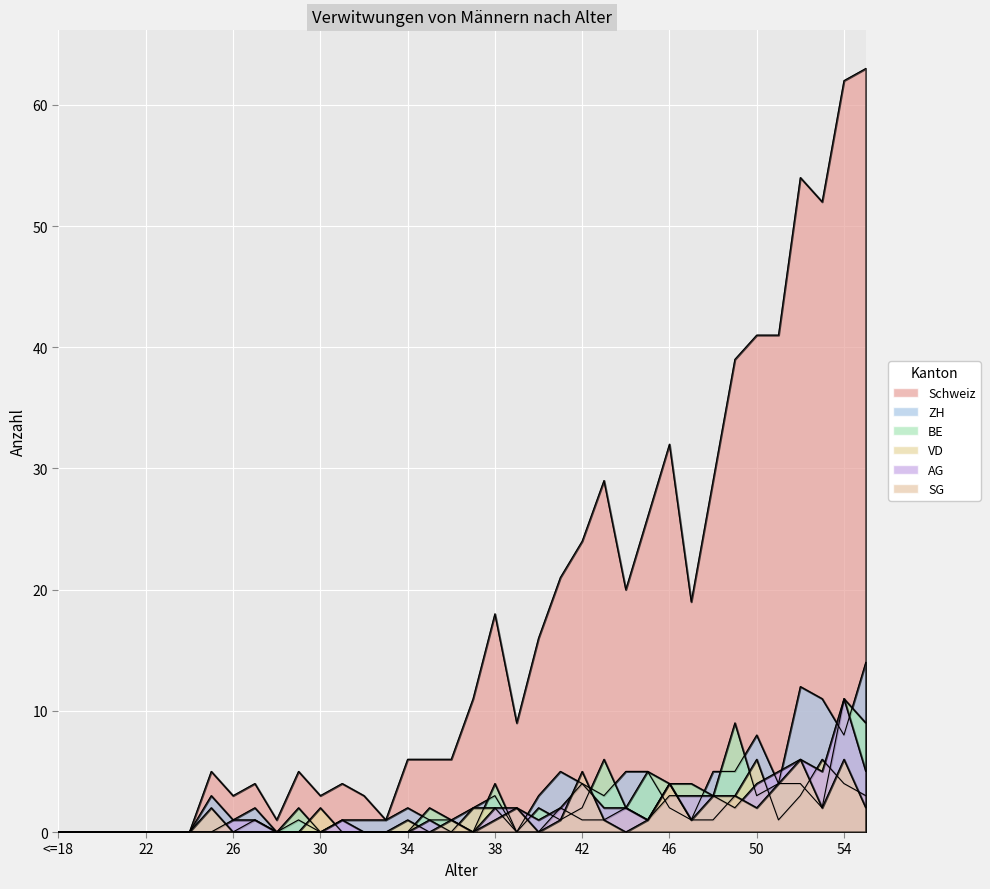

How many data points in VD are above 1?

12